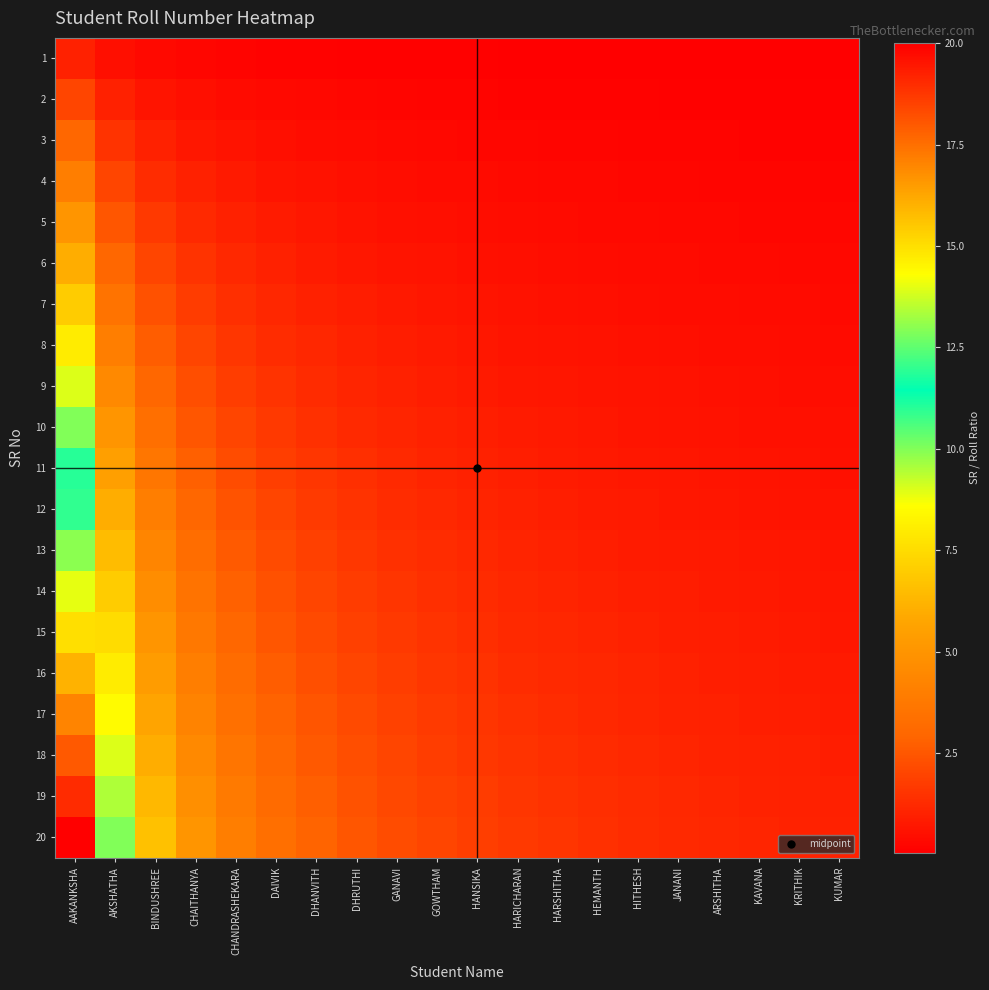

Reading right to left, transcribe all the data shown in this chart.

1: KUMAR=0.1	KRITHIK=0.1	KAVANA=0.1	ARSHITHA=0.1	JANANI=0.1	HITHESH=0.1	HEMANTH=0.1	HARSHITHA=0.1	HARICHARAN=0.1	HANSIKA=0.1	GOWTHAM=0.1	GANAVI=0.1	DHRUTHI=0.1	DHANVITH=0.1	DAIVIK=0.2	CHANDRASHEKARA=0.2	CHAITHANYA=0.2	BINDUSHREE=0.3	AKSHATHA=0.5	AAKANKSHA=1.0
2: KUMAR=0.1	KRITHIK=0.1	KAVANA=0.1	ARSHITHA=0.1	JANANI=0.1	HITHESH=0.1	HEMANTH=0.1	HARSHITHA=0.2	HARICHARAN=0.2	HANSIKA=0.2	GOWTHAM=0.2	GANAVI=0.2	DHRUTHI=0.2	DHANVITH=0.3	DAIVIK=0.3	CHANDRASHEKARA=0.4	CHAITHANYA=0.5	BINDUSHREE=0.7	AKSHATHA=1.0	AAKANKSHA=2.0
3: KUMAR=0.1	KRITHIK=0.2	KAVANA=0.2	ARSHITHA=0.2	JANANI=0.2	HITHESH=0.2	HEMANTH=0.2	HARSHITHA=0.2	HARICHARAN=0.2	HANSIKA=0.3	GOWTHAM=0.3	GANAVI=0.3	DHRUTHI=0.4	DHANVITH=0.4	DAIVIK=0.5	CHANDRASHEKARA=0.6	CHAITHANYA=0.8	BINDUSHREE=1.0	AKSHATHA=1.5	AAKANKSHA=3.0
4: KUMAR=0.2	KRITHIK=0.2	KAVANA=0.2	ARSHITHA=0.2	JANANI=0.2	HITHESH=0.3	HEMANTH=0.3	HARSHITHA=0.3	HARICHARAN=0.3	HANSIKA=0.4	GOWTHAM=0.4	GANAVI=0.4	DHRUTHI=0.5	DHANVITH=0.6	DAIVIK=0.7	CHANDRASHEKARA=0.8	CHAITHANYA=1.0	BINDUSHREE=1.3	AKSHATHA=2.0	AAKANKSHA=4.0
5: KUMAR=0.2	KRITHIK=0.3	KAVANA=0.3	ARSHITHA=0.3	JANANI=0.3	HITHESH=0.3	HEMANTH=0.4	HARSHITHA=0.4	HARICHARAN=0.4	HANSIKA=0.5	GOWTHAM=0.5	GANAVI=0.6	DHRUTHI=0.6	DHANVITH=0.7	DAIVIK=0.8	CHANDRASHEKARA=1.0	CHAITHANYA=1.2	BINDUSHREE=1.7	AKSHATHA=2.5	AAKANKSHA=5.0
6: KUMAR=0.3	KRITHIK=0.3	KAVANA=0.3	ARSHITHA=0.4	JANANI=0.4	HITHESH=0.4	HEMANTH=0.4	HARSHITHA=0.5	HARICHARAN=0.5	HANSIKA=0.5	GOWTHAM=0.6	GANAVI=0.7	DHRUTHI=0.8	DHANVITH=0.9	DAIVIK=1.0	CHANDRASHEKARA=1.2	CHAITHANYA=1.5	BINDUSHREE=2.0	AKSHATHA=3.0	AAKANKSHA=6.0
7: KUMAR=0.3	KRITHIK=0.4	KAVANA=0.4	ARSHITHA=0.4	JANANI=0.4	HITHESH=0.5	HEMANTH=0.5	HARSHITHA=0.5	HARICHARAN=0.6	HANSIKA=0.6	GOWTHAM=0.7	GANAVI=0.8	DHRUTHI=0.9	DHANVITH=1.0	DAIVIK=1.2	CHANDRASHEKARA=1.4	CHAITHANYA=1.8	BINDUSHREE=2.3	AKSHATHA=3.5	AAKANKSHA=7.0
8: KUMAR=0.4	KRITHIK=0.4	KAVANA=0.4	ARSHITHA=0.5	JANANI=0.5	HITHESH=0.5	HEMANTH=0.6	HARSHITHA=0.6	HARICHARAN=0.7	HANSIKA=0.7	GOWTHAM=0.8	GANAVI=0.9	DHRUTHI=1.0	DHANVITH=1.1	DAIVIK=1.3	CHANDRASHEKARA=1.6	CHAITHANYA=2.0	BINDUSHREE=2.7	AKSHATHA=4.0	AAKANKSHA=8.0
9: KUMAR=0.5	KRITHIK=0.5	KAVANA=0.5	ARSHITHA=0.5	JANANI=0.6	HITHESH=0.6	HEMANTH=0.6	HARSHITHA=0.7	HARICHARAN=0.8	HANSIKA=0.8	GOWTHAM=0.9	GANAVI=1.0	DHRUTHI=1.1	DHANVITH=1.3	DAIVIK=1.5	CHANDRASHEKARA=1.8	CHAITHANYA=2.2	BINDUSHREE=3.0	AKSHATHA=4.5	AAKANKSHA=9.0
10: KUMAR=0.5	KRITHIK=0.5	KAVANA=0.6	ARSHITHA=0.6	JANANI=0.6	HITHESH=0.7	HEMANTH=0.7	HARSHITHA=0.8	HARICHARAN=0.8	HANSIKA=0.9	GOWTHAM=1.0	GANAVI=1.1	DHRUTHI=1.2	DHANVITH=1.4	DAIVIK=1.7	CHANDRASHEKARA=2.0	CHAITHANYA=2.5	BINDUSHREE=3.3	AKSHATHA=5.0	AAKANKSHA=10.0
11: KUMAR=0.6	KRITHIK=0.6	KAVANA=0.6	ARSHITHA=0.6	JANANI=0.7	HITHESH=0.7	HEMANTH=0.8	HARSHITHA=0.8	HARICHARAN=0.9	HANSIKA=1.0	GOWTHAM=1.1	GANAVI=1.2	DHRUTHI=1.4	DHANVITH=1.6	DAIVIK=1.8	CHANDRASHEKARA=2.2	CHAITHANYA=2.8	BINDUSHREE=3.7	AKSHATHA=5.5	AAKANKSHA=11.0
12: KUMAR=0.6	KRITHIK=0.6	KAVANA=0.7	ARSHITHA=0.7	JANANI=0.8	HITHESH=0.8	HEMANTH=0.9	HARSHITHA=0.9	HARICHARAN=1.0	HANSIKA=1.1	GOWTHAM=1.2	GANAVI=1.3	DHRUTHI=1.5	DHANVITH=1.7	DAIVIK=2.0	CHANDRASHEKARA=2.4	CHAITHANYA=3.0	BINDUSHREE=4.0	AKSHATHA=6.0	AAKANKSHA=12.0
13: KUMAR=0.7	KRITHIK=0.7	KAVANA=0.7	ARSHITHA=0.8	JANANI=0.8	HITHESH=0.9	HEMANTH=0.9	HARSHITHA=1.0	HARICHARAN=1.1	HANSIKA=1.2	GOWTHAM=1.3	GANAVI=1.4	DHRUTHI=1.6	DHANVITH=1.9	DAIVIK=2.2	CHANDRASHEKARA=2.6	CHAITHANYA=3.2	BINDUSHREE=4.3	AKSHATHA=6.5	AAKANKSHA=13.0
14: KUMAR=0.7	KRITHIK=0.7	KAVANA=0.8	ARSHITHA=0.8	JANANI=0.9	HITHESH=0.9	HEMANTH=1.0	HARSHITHA=1.1	HARICHARAN=1.2	HANSIKA=1.3	GOWTHAM=1.4	GANAVI=1.6	DHRUTHI=1.8	DHANVITH=2.0	DAIVIK=2.3	CHANDRASHEKARA=2.8	CHAITHANYA=3.5	BINDUSHREE=4.7	AKSHATHA=7.0	AAKANKSHA=14.0
15: KUMAR=0.8	KRITHIK=0.8	KAVANA=0.8	ARSHITHA=0.9	JANANI=0.9	HITHESH=1.0	HEMANTH=1.1	HARSHITHA=1.2	HARICHARAN=1.2	HANSIKA=1.4	GOWTHAM=1.5	GANAVI=1.7	DHRUTHI=1.9	DHANVITH=2.1	DAIVIK=2.5	CHANDRASHEKARA=3.0	CHAITHANYA=3.8	BINDUSHREE=5.0	AKSHATHA=7.5	AAKANKSHA=15.0
16: KUMAR=0.8	KRITHIK=0.8	KAVANA=0.9	ARSHITHA=0.9	JANANI=1.0	HITHESH=1.1	HEMANTH=1.1	HARSHITHA=1.2	HARICHARAN=1.3	HANSIKA=1.5	GOWTHAM=1.6	GANAVI=1.8	DHRUTHI=2.0	DHANVITH=2.3	DAIVIK=2.7	CHANDRASHEKARA=3.2	CHAITHANYA=4.0	BINDUSHREE=5.3	AKSHATHA=8.0	AAKANKSHA=16.0
17: KUMAR=0.8	KRITHIK=0.9	KAVANA=0.9	ARSHITHA=1.0	JANANI=1.1	HITHESH=1.1	HEMANTH=1.2	HARSHITHA=1.3	HARICHARAN=1.4	HANSIKA=1.5	GOWTHAM=1.7	GANAVI=1.9	DHRUTHI=2.1	DHANVITH=2.4	DAIVIK=2.8	CHANDRASHEKARA=3.4	CHAITHANYA=4.2	BINDUSHREE=5.7	AKSHATHA=8.5	AAKANKSHA=17.0
18: KUMAR=0.9	KRITHIK=0.9	KAVANA=1.0	ARSHITHA=1.1	JANANI=1.1	HITHESH=1.2	HEMANTH=1.3	HARSHITHA=1.4	HARICHARAN=1.5	HANSIKA=1.6	GOWTHAM=1.8	GANAVI=2.0	DHRUTHI=2.2	DHANVITH=2.6	DAIVIK=3.0	CHANDRASHEKARA=3.6	CHAITHANYA=4.5	BINDUSHREE=6.0	AKSHATHA=9.0	AAKANKSHA=18.0
19: KUMAR=0.9	KRITHIK=1.0	KAVANA=1.1	ARSHITHA=1.1	JANANI=1.2	HITHESH=1.3	HEMANTH=1.4	HARSHITHA=1.5	HARICHARAN=1.6	HANSIKA=1.7	GOWTHAM=1.9	GANAVI=2.1	DHRUTHI=2.4	DHANVITH=2.7	DAIVIK=3.2	CHANDRASHEKARA=3.8	CHAITHANYA=4.8	BINDUSHREE=6.3	AKSHATHA=9.5	AAKANKSHA=19.0
20: KUMAR=1.0	KRITHIK=1.1	KAVANA=1.1	ARSHITHA=1.2	JANANI=1.2	HITHESH=1.3	HEMANTH=1.4	HARSHITHA=1.5	HARICHARAN=1.7	HANSIKA=1.8	GOWTHAM=2.0	GANAVI=2.2	DHRUTHI=2.5	DHANVITH=2.9	DAIVIK=3.3	CHANDRASHEKARA=4.0	CHAITHANYA=5.0	BINDUSHREE=6.7	AKSHATHA=10.0	AAKANKSHA=20.0